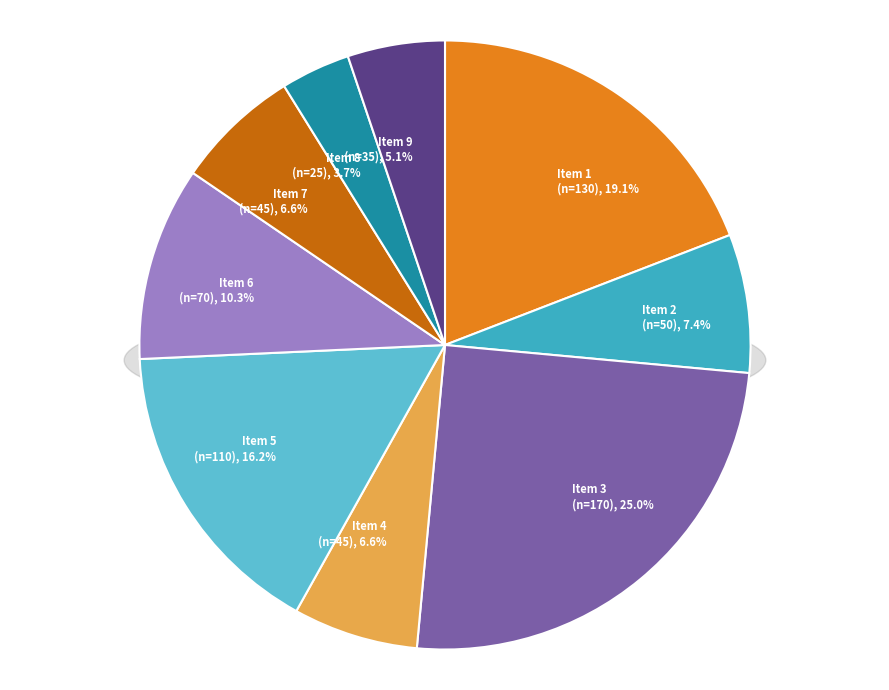

Which category has the biggest portion of the pie?

3